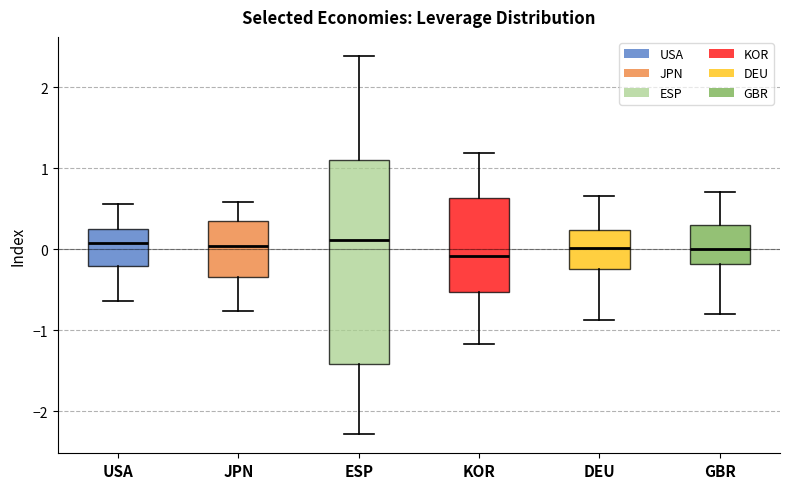

Reading left to right, transcribe this box plot: for each box, give where its median line is, the range the box spans, and where its two whiskers end, as read against the y-axis. The values are not printed on the chart, so give them approximately, as read against the axis.

USA: median 0.1, box -0.2 to 0.2, whiskers -0.6 to 0.6
JPN: median 0.0, box -0.3 to 0.4, whiskers -0.8 to 0.6
ESP: median 0.1, box -1.4 to 1.1, whiskers -2.3 to 2.4
KOR: median -0.1, box -0.5 to 0.6, whiskers -1.2 to 1.2
DEU: median 0.0, box -0.2 to 0.2, whiskers -0.9 to 0.7
GBR: median 0.0, box -0.2 to 0.3, whiskers -0.8 to 0.7